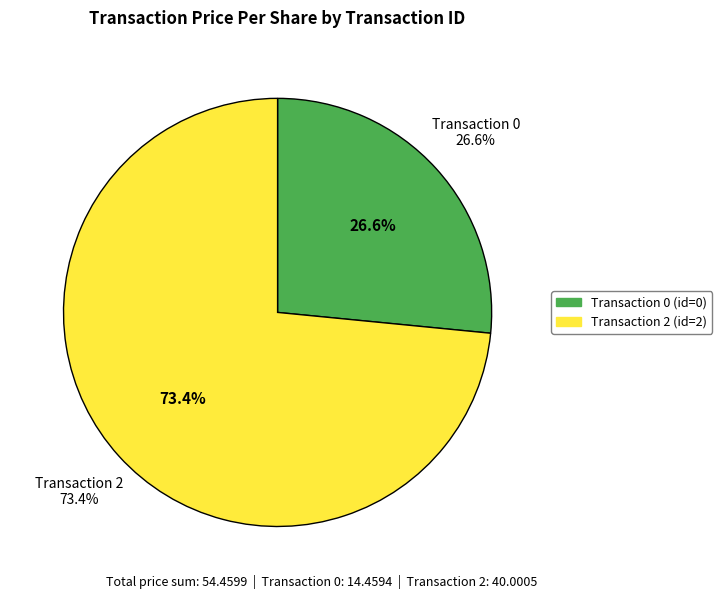

To the nearest percent, what is the difference between the 0 and 2 slice percentages?

47%